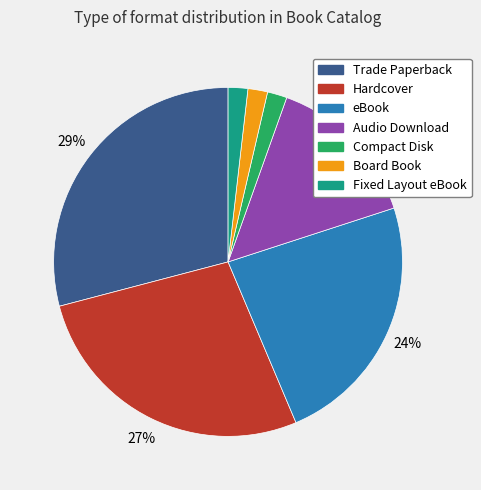

Which slice is the largest?

Trade Paperback